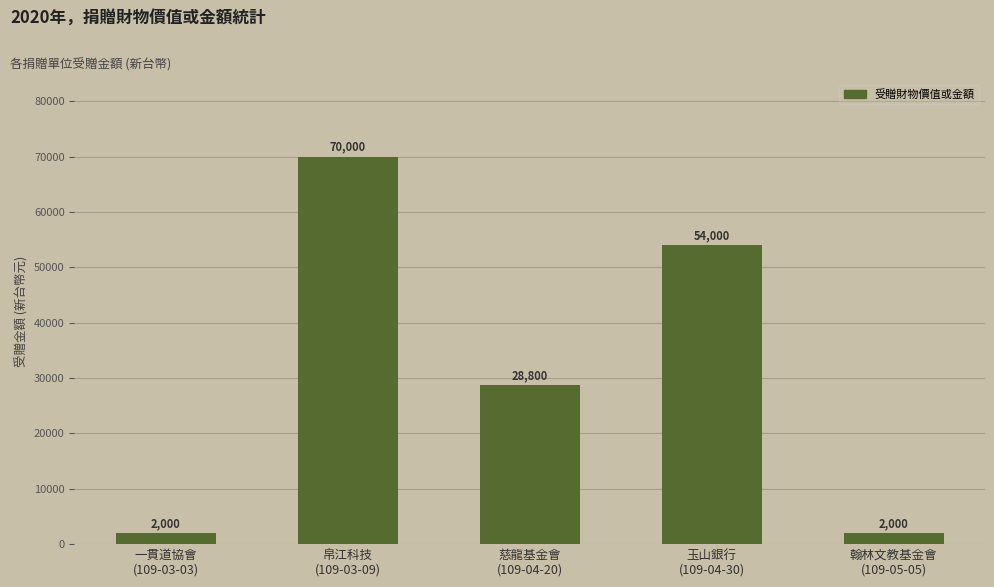

What is the smallest value displayed?

2000